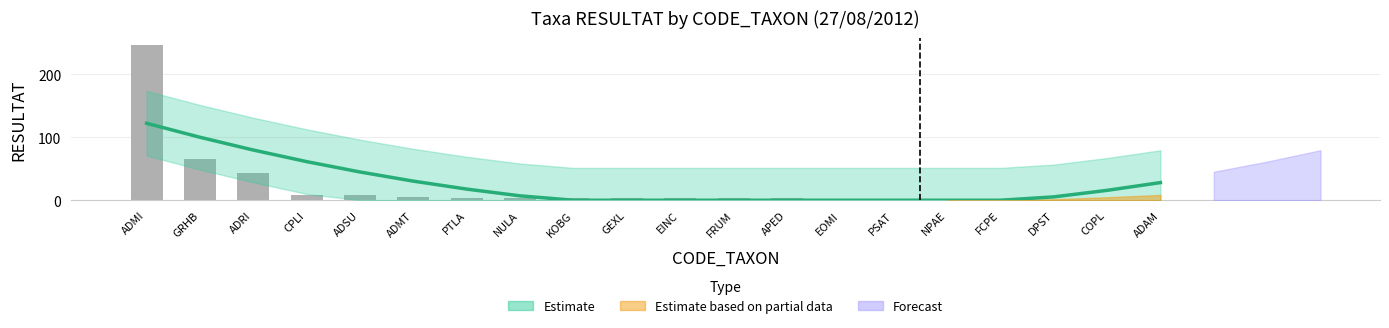

Count the number of values greater than 4.

6